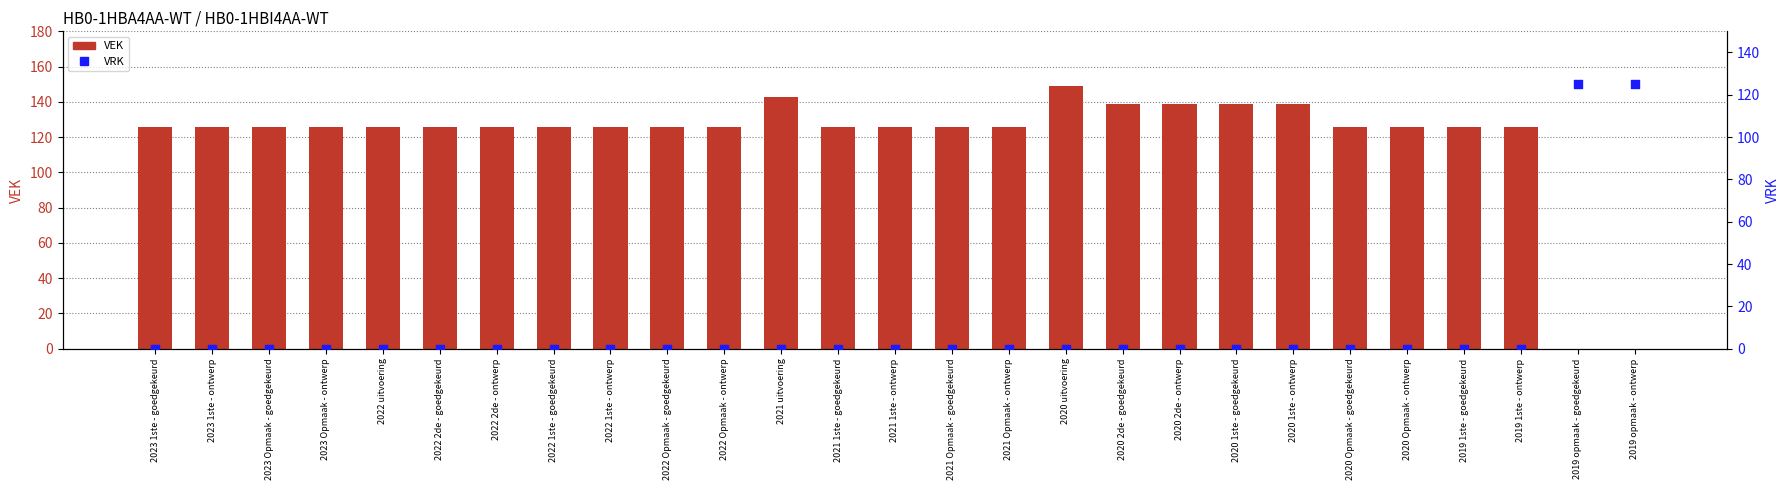

Which series has the largest total across all categories?

VEK